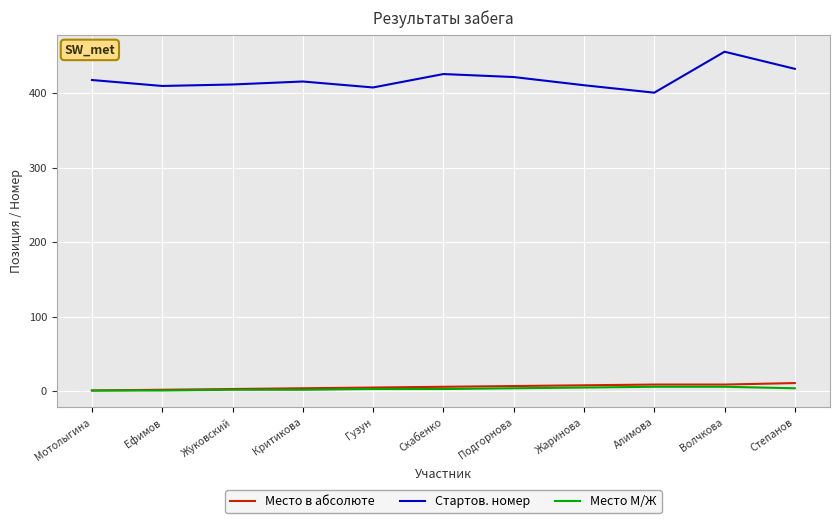

Which series has the widest spread of values?

Стартов. номер